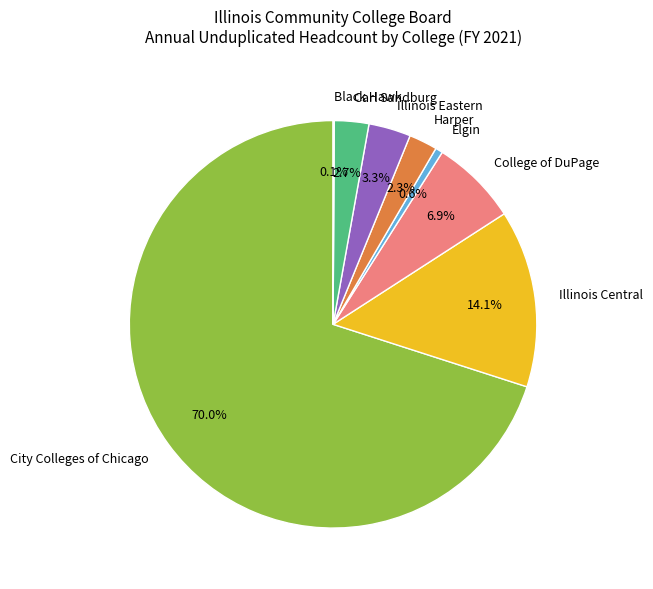

Which slice is the largest?

City Colleges of Chicago